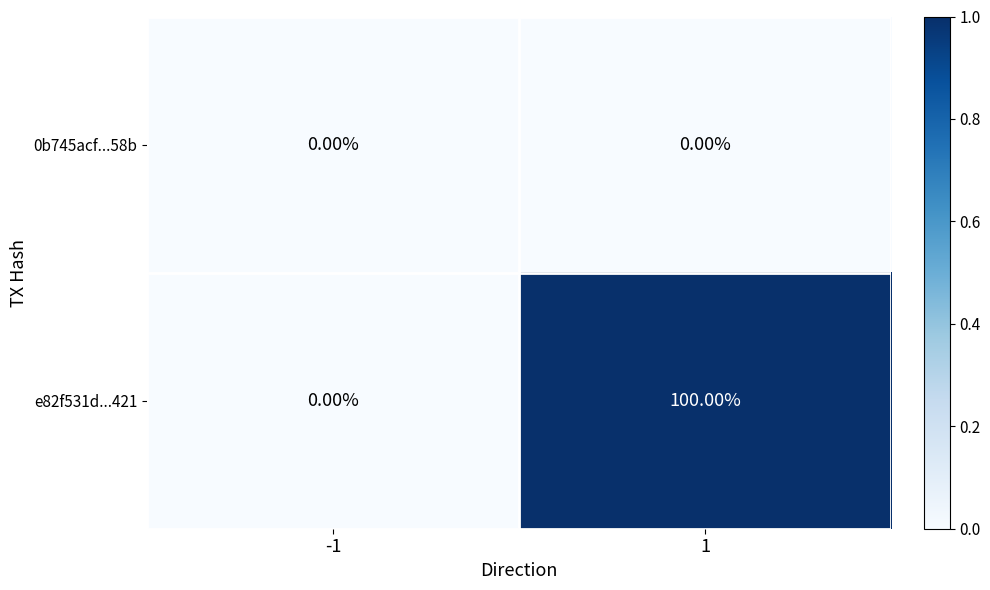

At 1, list the series in order from smallest to largest.

0b745acf...58b, e82f531d...421